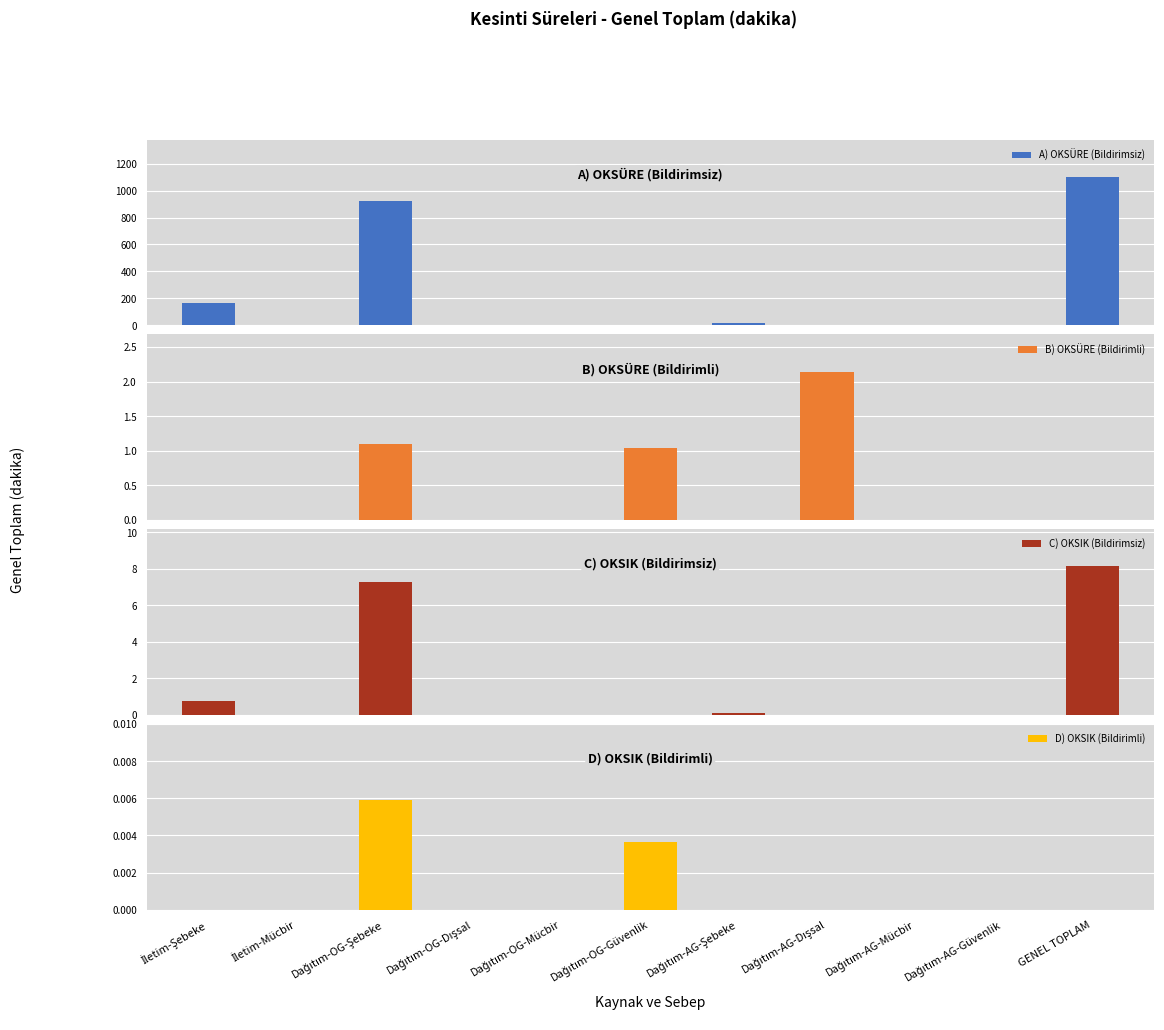

What is the value of the A) OKSÜRE (Bildirimsiz) bar at the 11th from the left?

1102.7